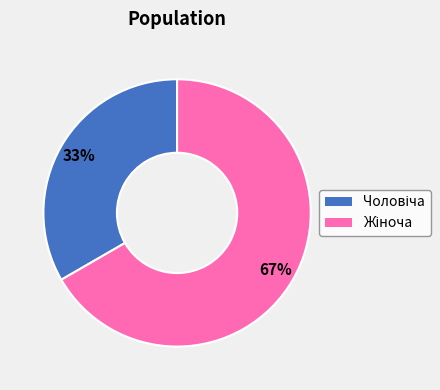

To the nearest percent, what is the average slice percentage?

50%